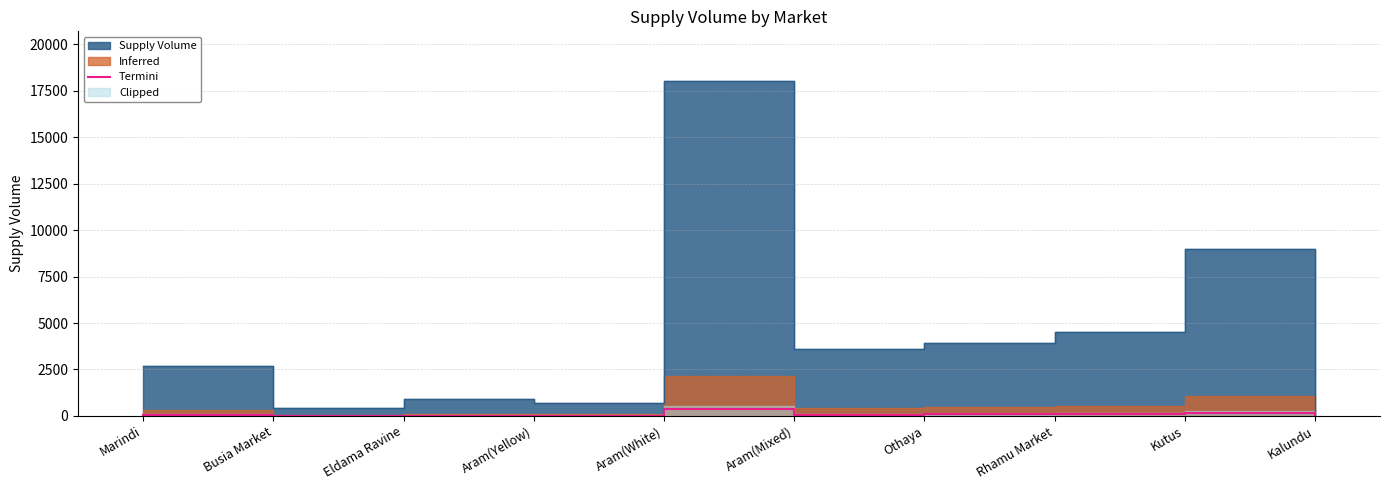

How many values are below 72?

5